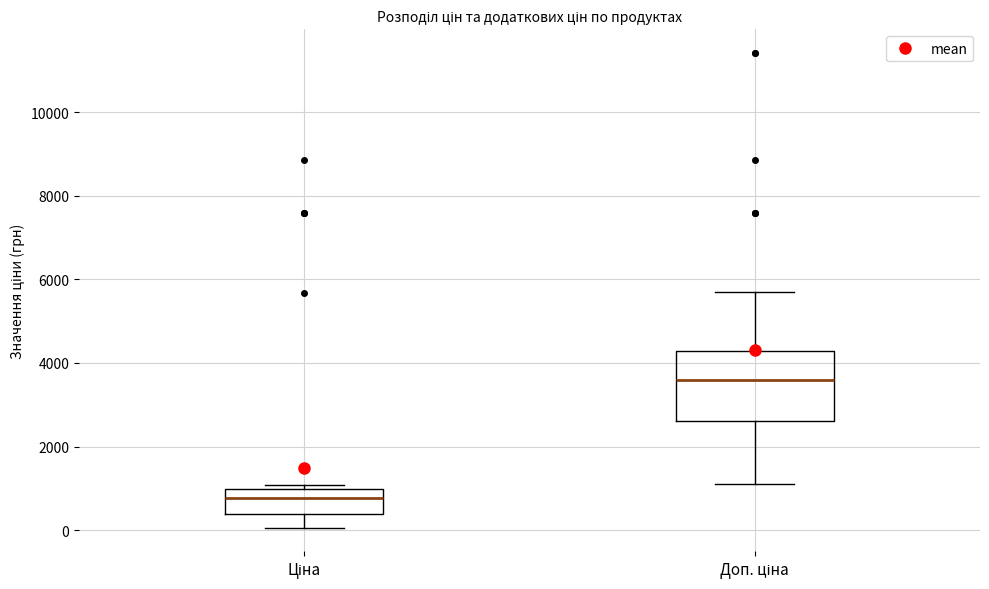

Reading left to right, read every box against the y-axis: the position of its median line, the range the box covers, and the ends of its whiskers. The values are not printed on the chart, so give them approximately, as read against the axis.

Ціна: median 800, box 400 to 1000, whiskers 0 to 1000 (just above the box's upper edge)
Доп. ціна: median 3600, box 2600 to 4200, whiskers 1200 to 5800